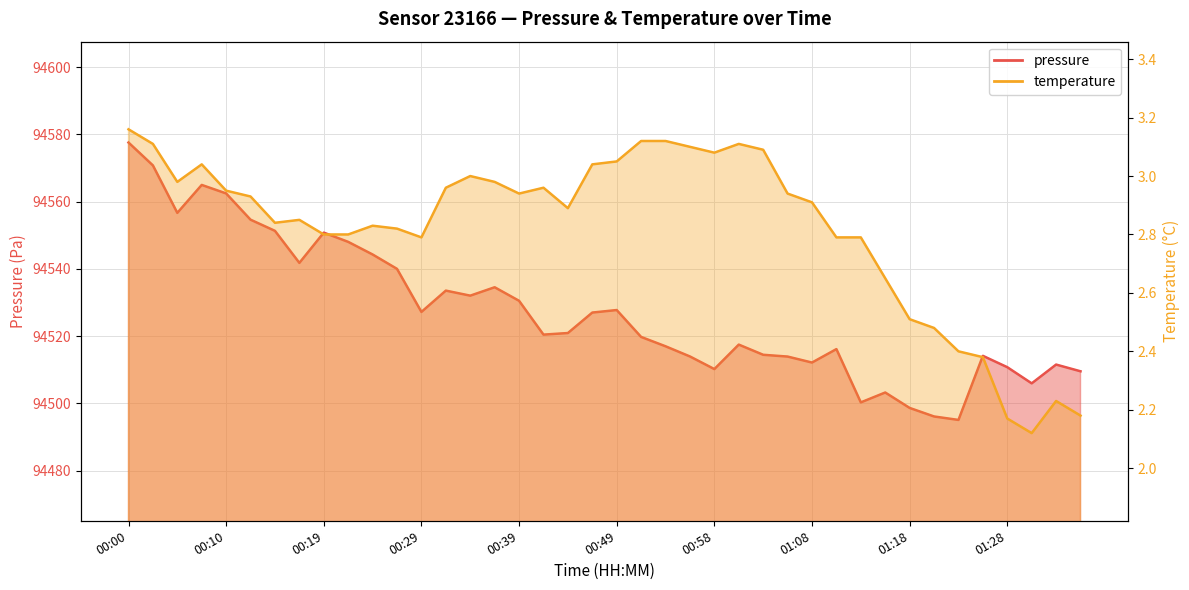

Where is the first local maximum for temperature?

00:07